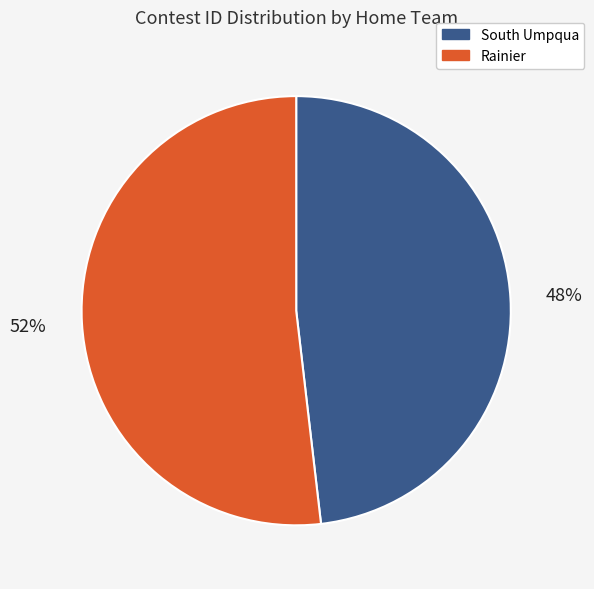

The South Umpqua slice represents 56% of the pie. True or false?

False